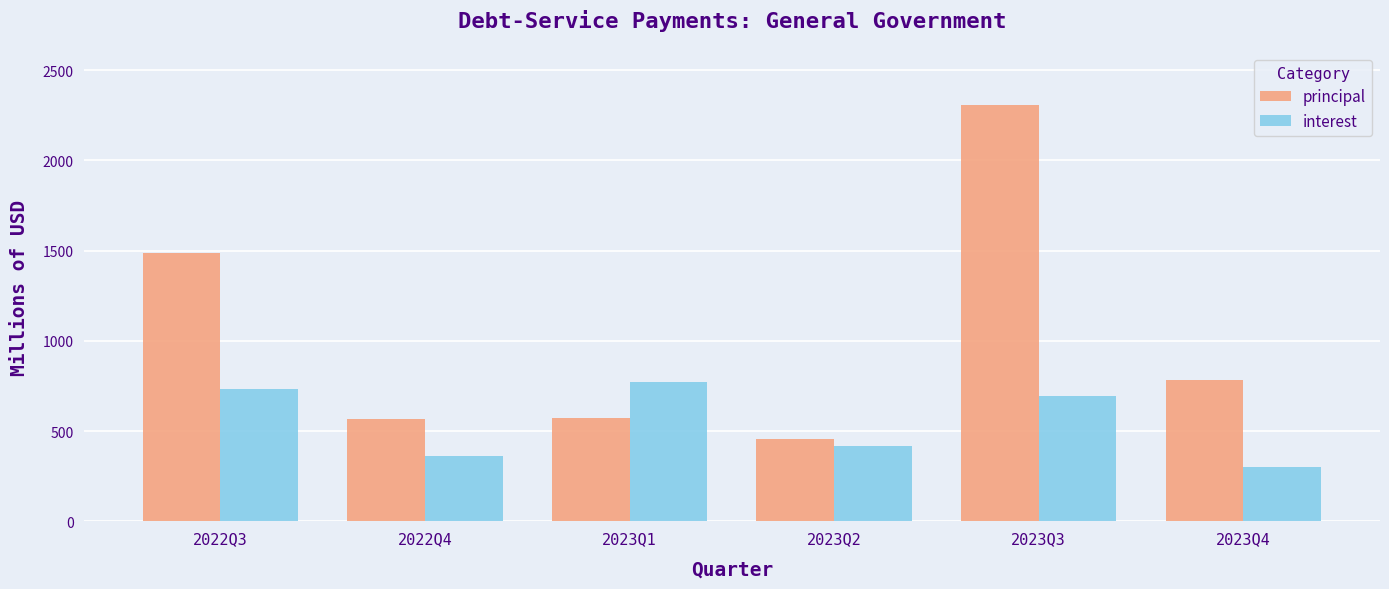

How many values in the principal series are below 782?

3